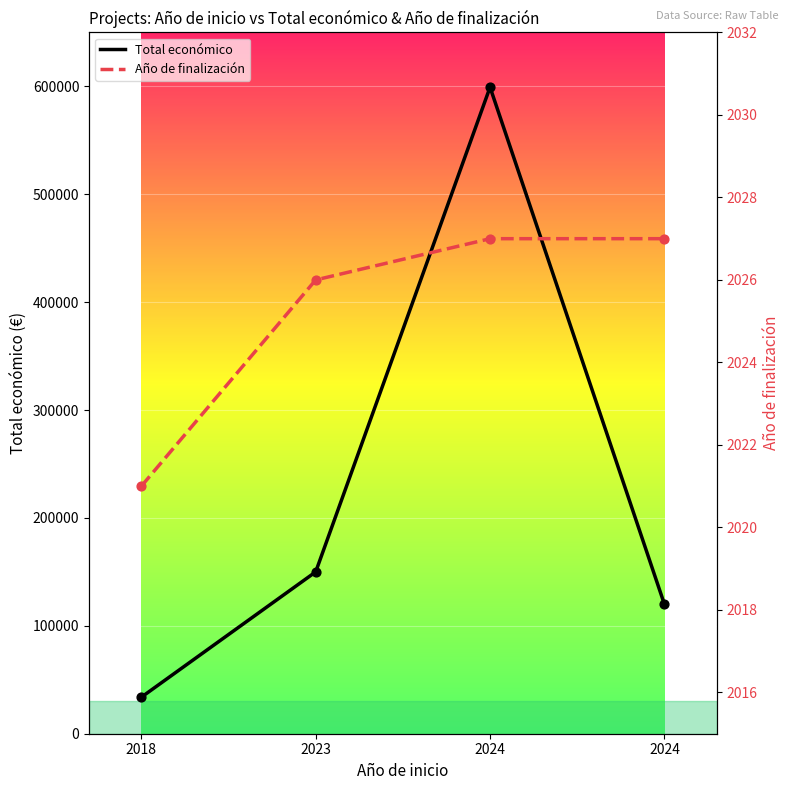

Which series has the largest total across all categories?

Total económico